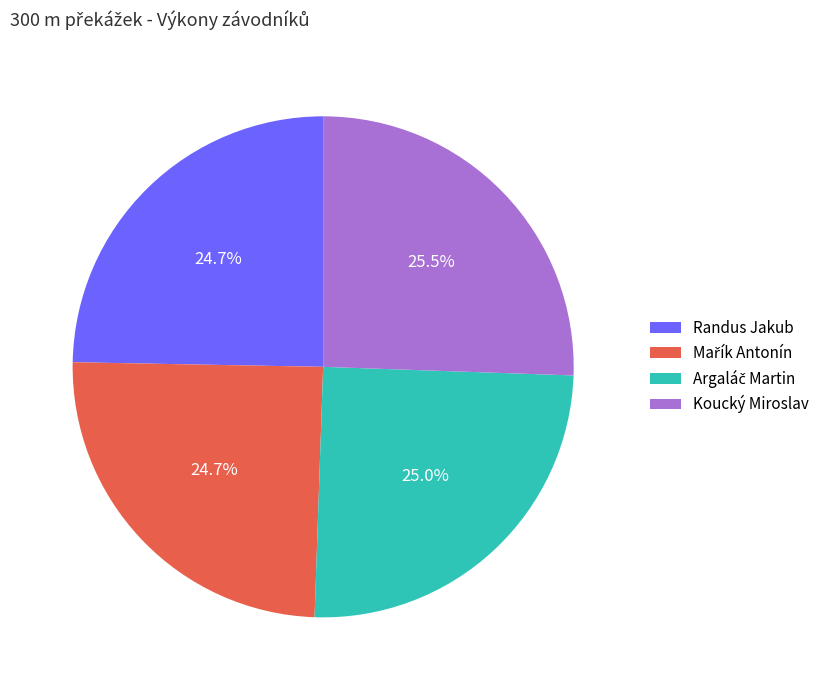

What is the largest slice in the pie chart?

Koucký Miroslav